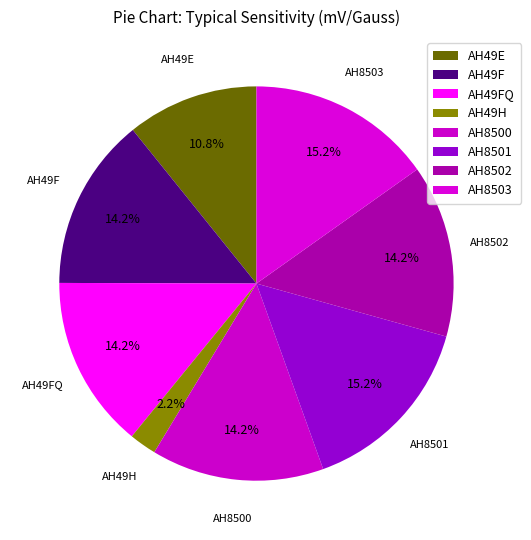

Which slice is the smallest?

AH49H